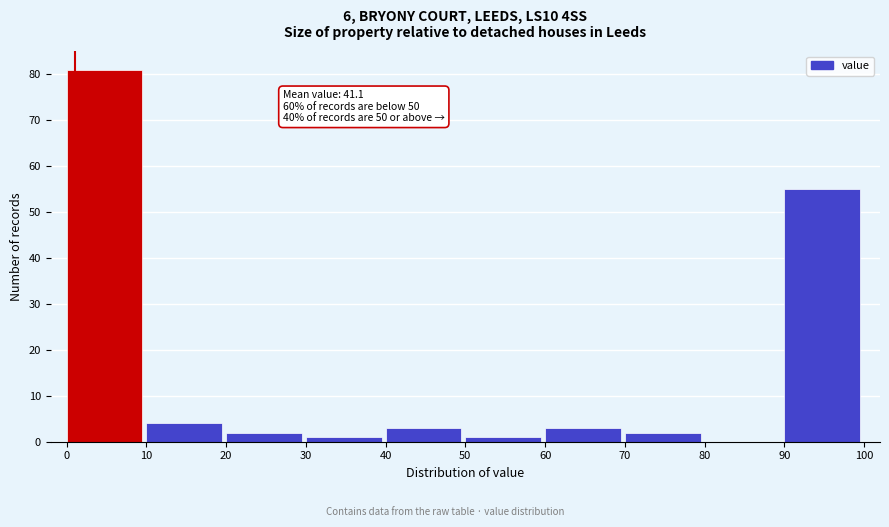

Which range on the x-axis has the tallest bar?

0 to 10